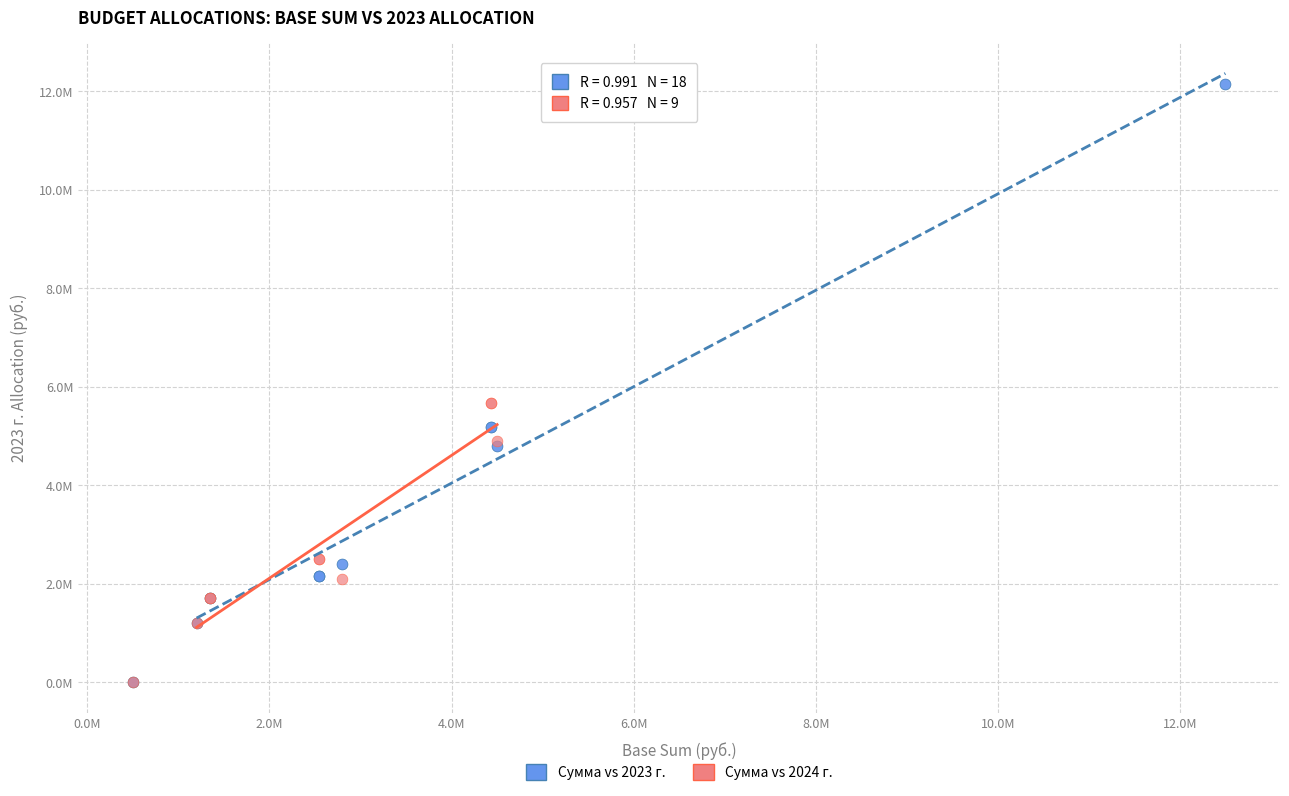

What are all the series names shown in the legend?

Сумма vs 2023 г., Сумма vs 2024 г.